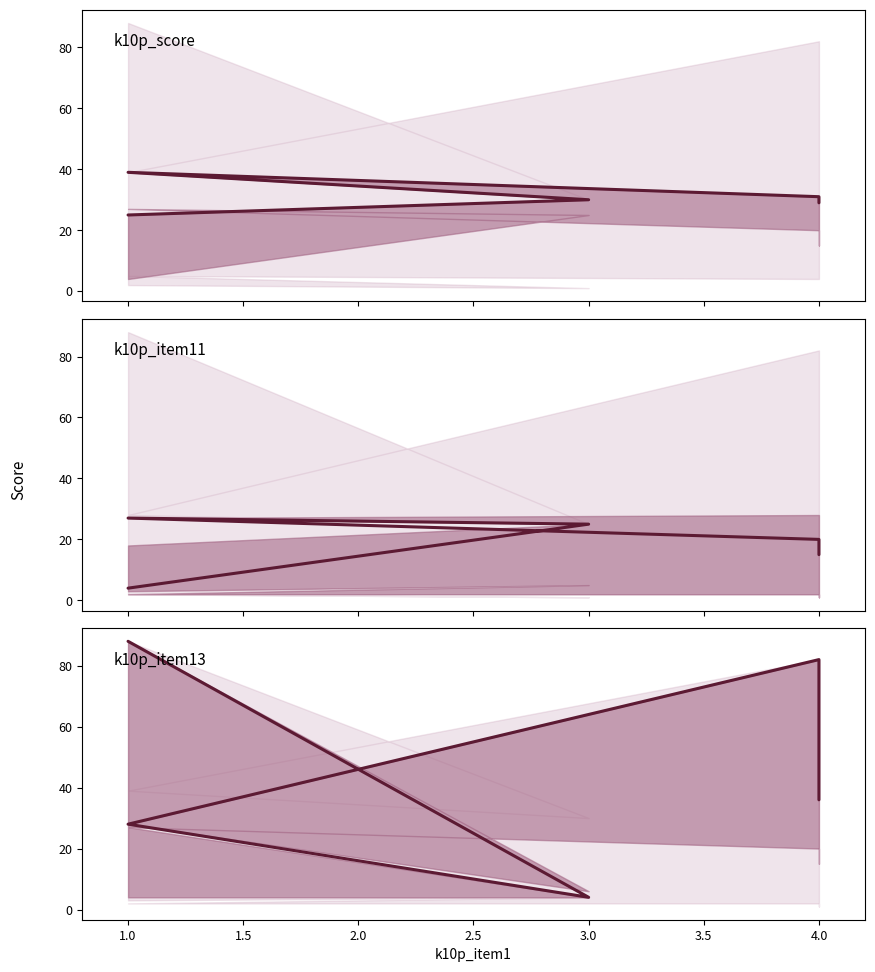

How many lines are shown in the chart?

3